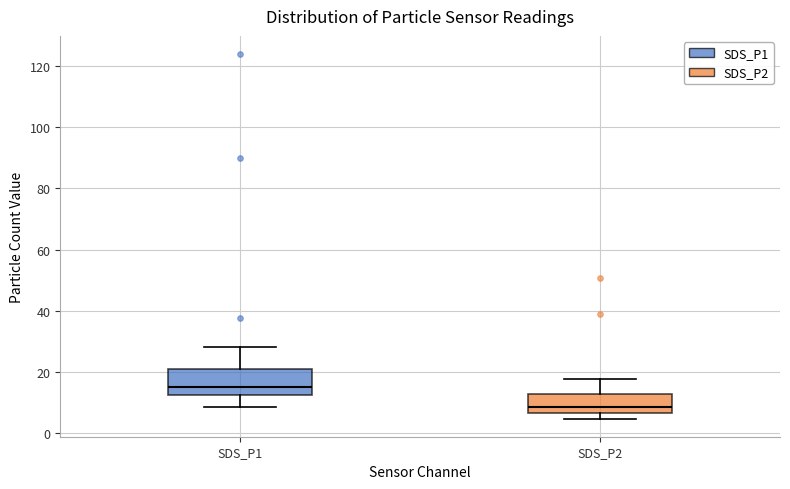

Reading left to right, read every box against the y-axis: the position of its median line, the range the box covers, and the ends of its whiskers. The values are not printed on the chart, so give them approximately, as read against the axis.

SDS_P1: median 16, box 12 to 22, whiskers 8 to 28
SDS_P2: median 8, box 6 to 12, whiskers 4 to 18